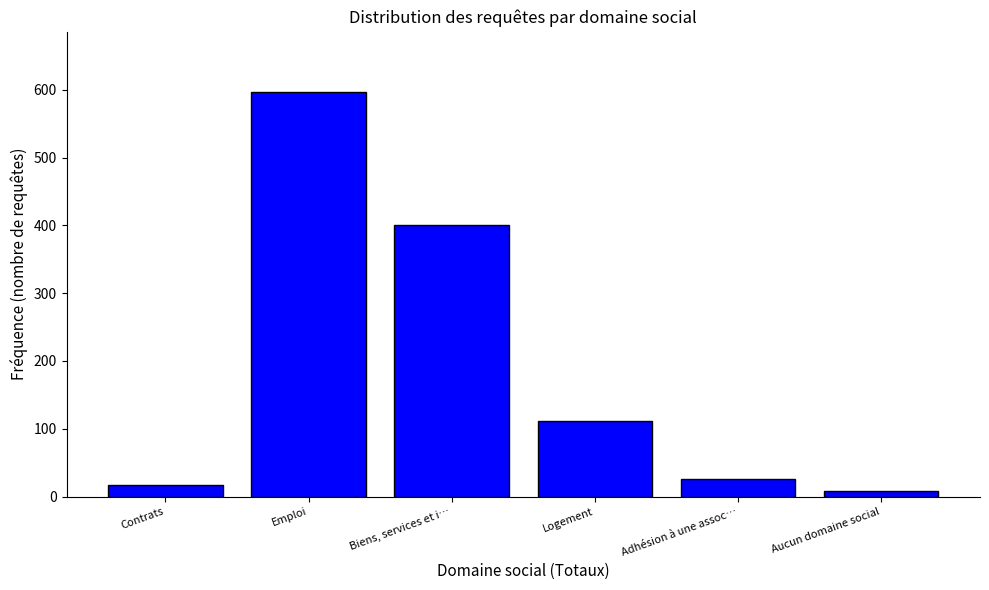

Reading right to left, list all the values displayed in this chart.

8	26	111	400	596	17